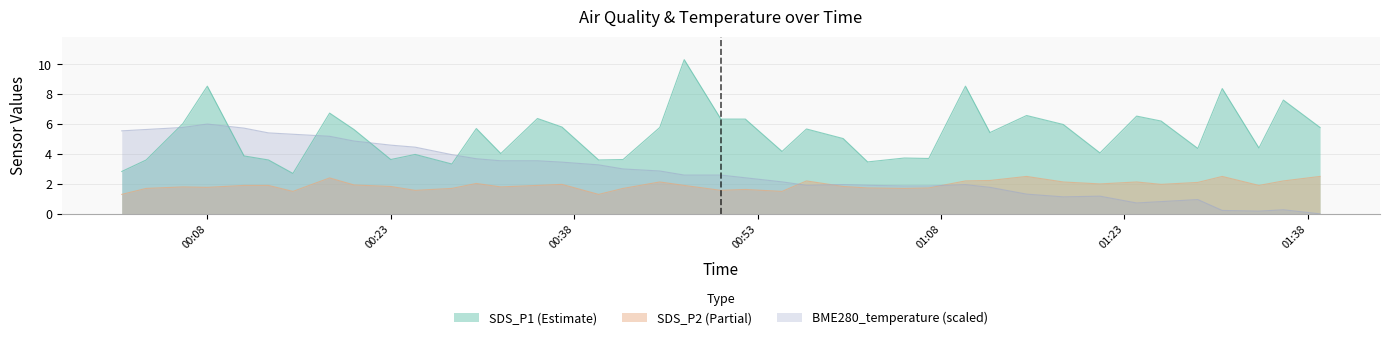

Rank the series by their average value, from highest to lowest.

SDS_P1 (Estimate), BME280_temperature (scaled), SDS_P2 (Partial)